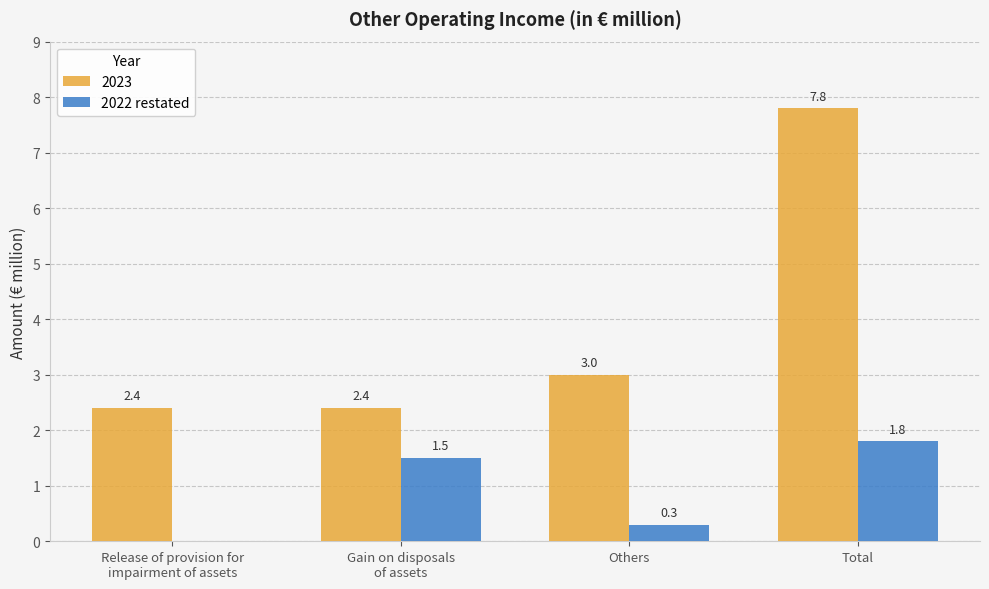

At which label is 2023 closest to 5?

Others